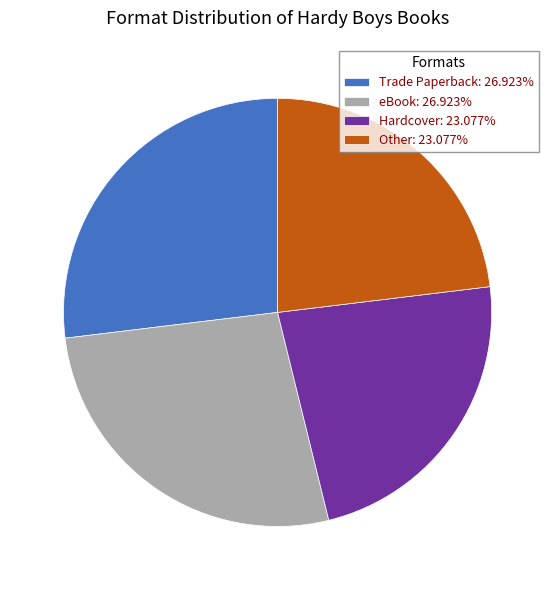

Which has a higher value, Hardcover or Trade Paperback?

Trade Paperback